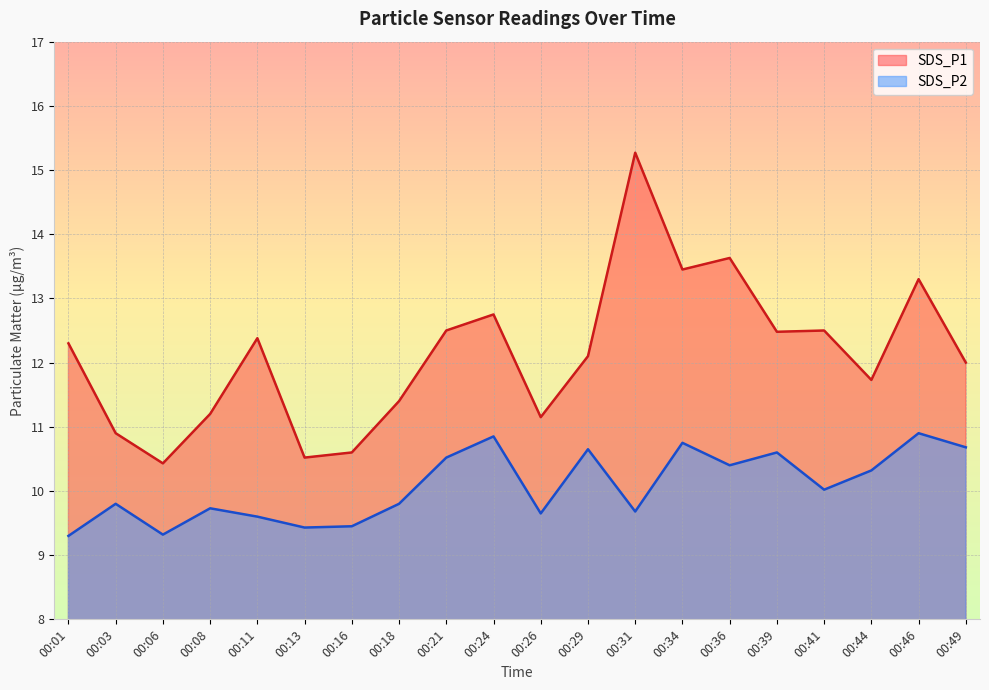

How many lines are shown in the chart?

2